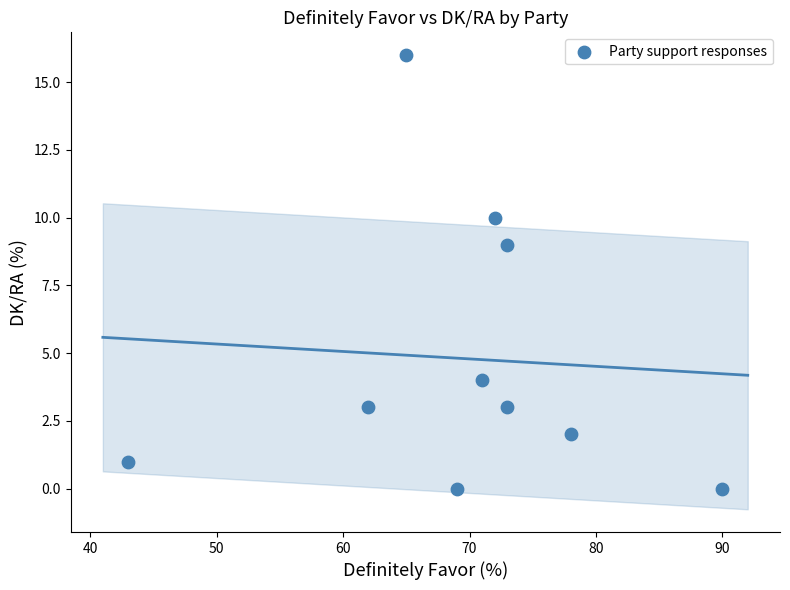

What Y value in the scatter plot is closest to 8?

9